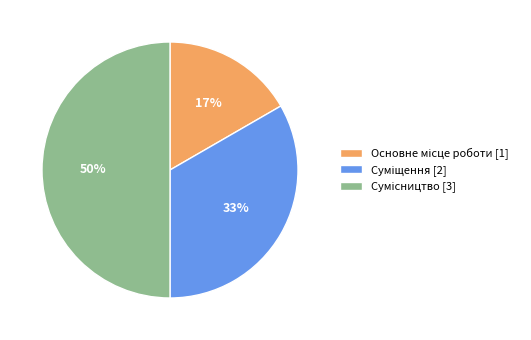

To the nearest percent, what is the difference between the largest and smallest slice percentages?

33%